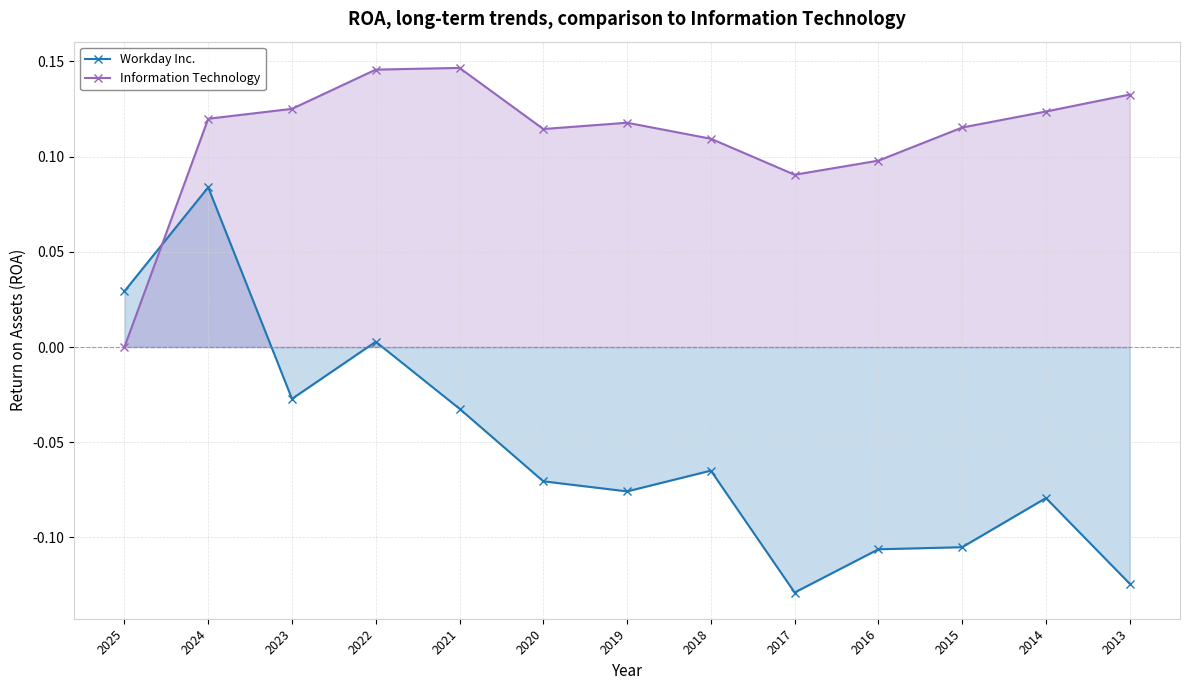

Does the chart have visible grid lines?

Yes